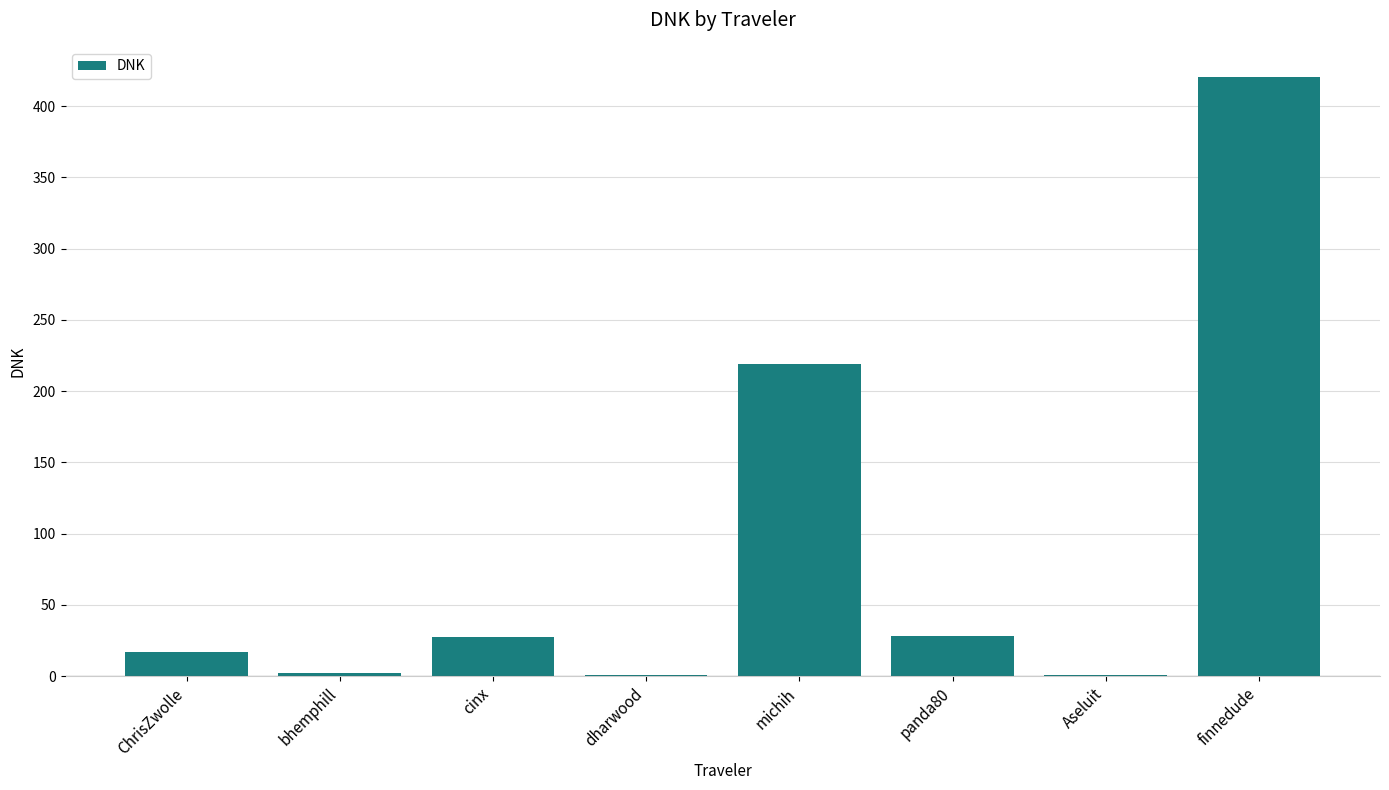

Which has a higher value, finnedude or cinx?

finnedude